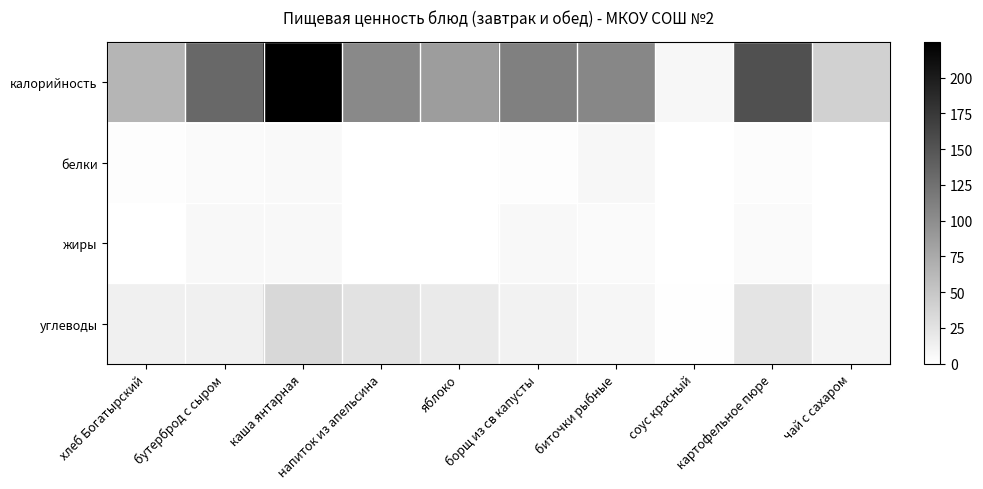

What is the total value across all series at бутерброд с сыром?

158.6